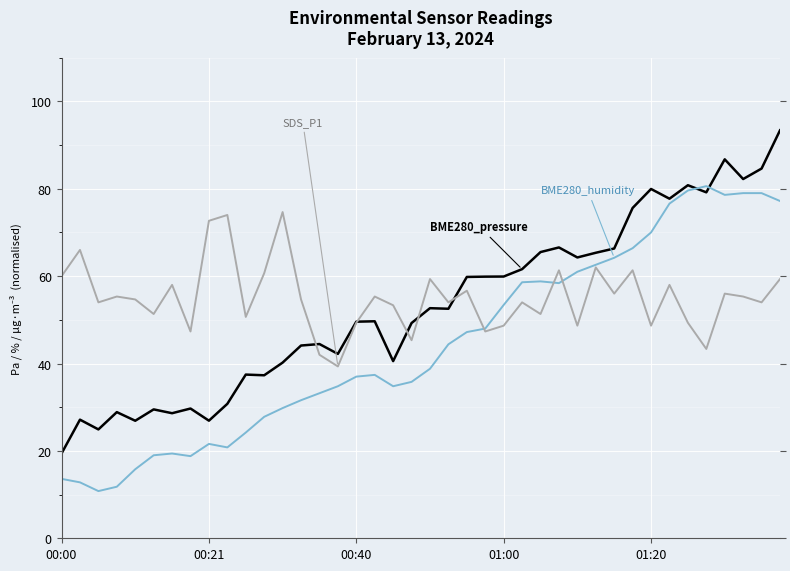

Between 00:40 and 35, which series saw the biggest shift?

BME280_humidity